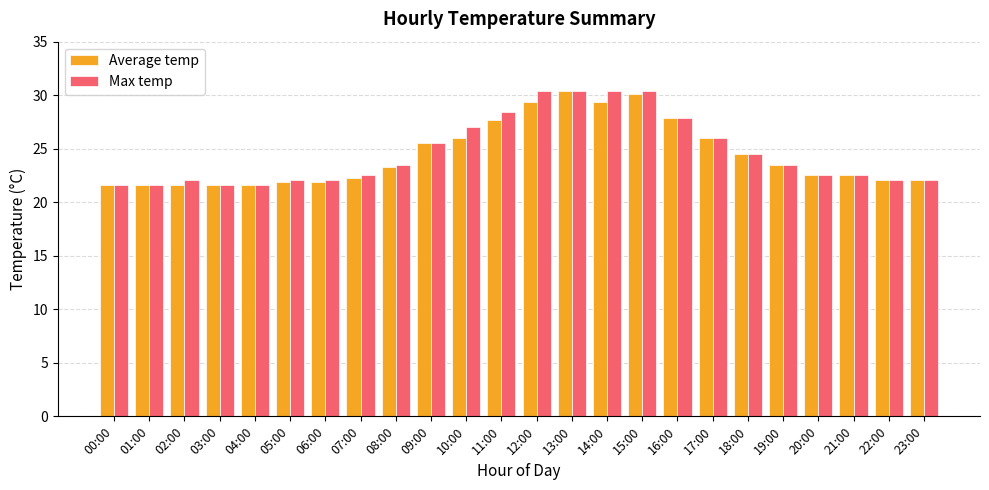

Is the value of Max temp at 20:00 greater than the value of Average temp at 14:00?

No